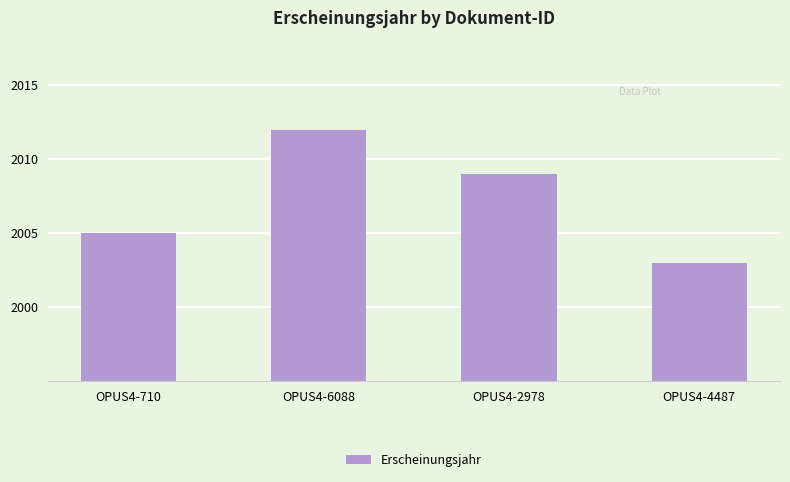

What is the change in value from OPUS4-710 to OPUS4-4487?

-2